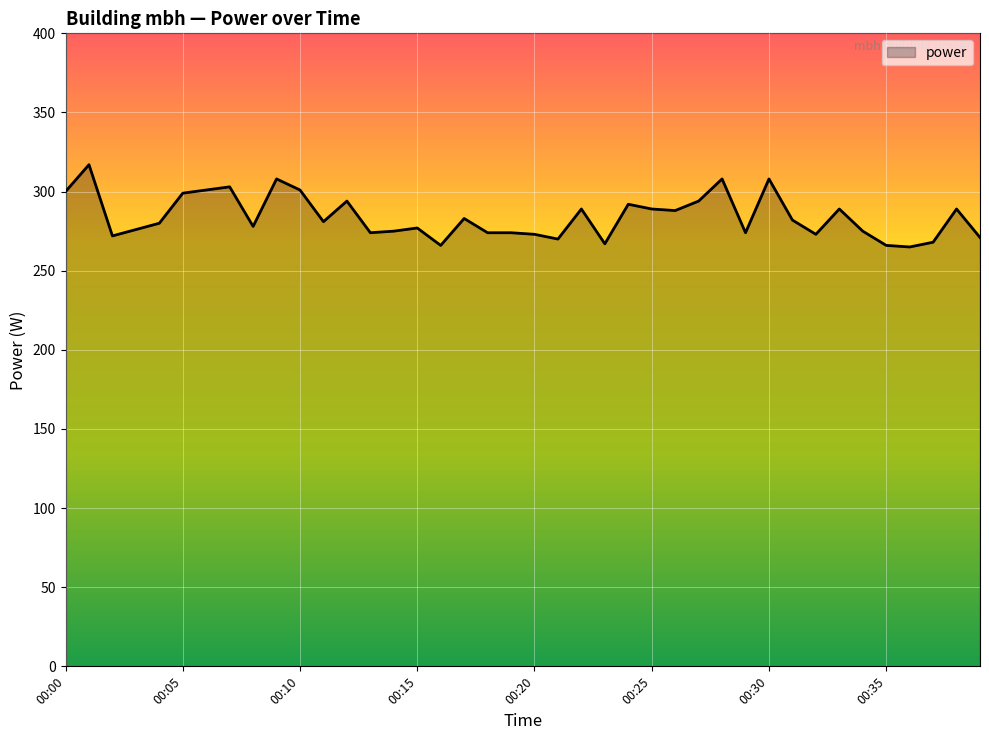

How many values are below 281?

20